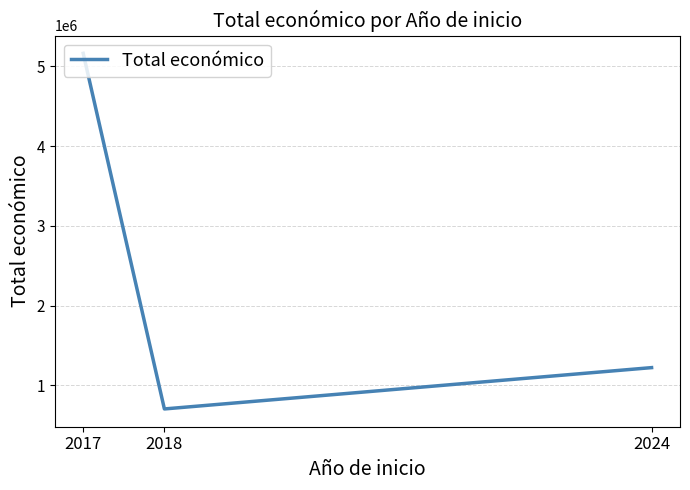

List the labels in order of value, largest first.

2017, 2024, 2018